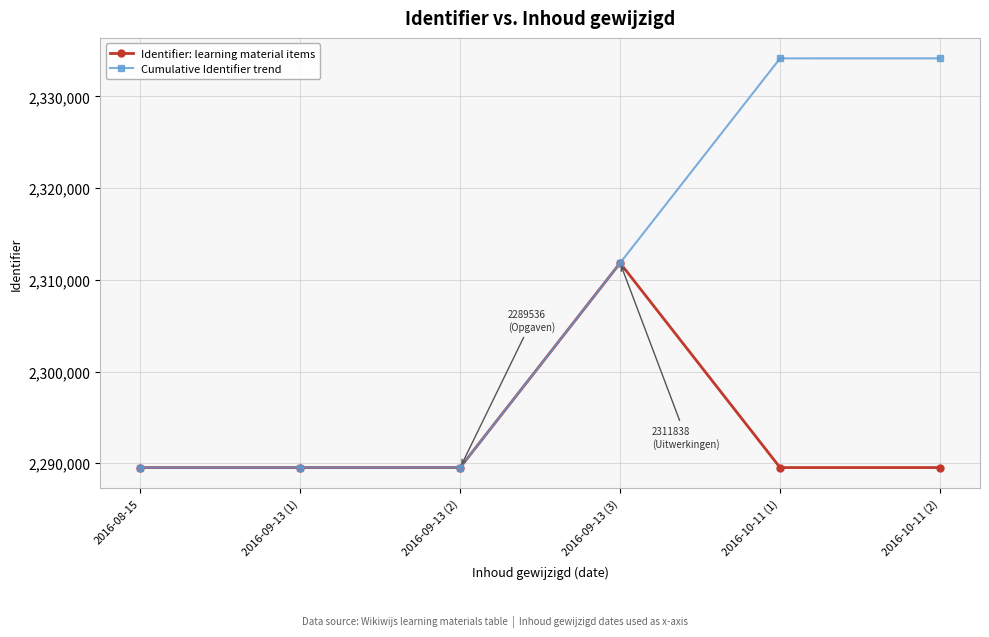

Rank the series at 2016-10-11 (2) from highest to lowest value.

Cumulative Identifier trend, Identifier: learning material items